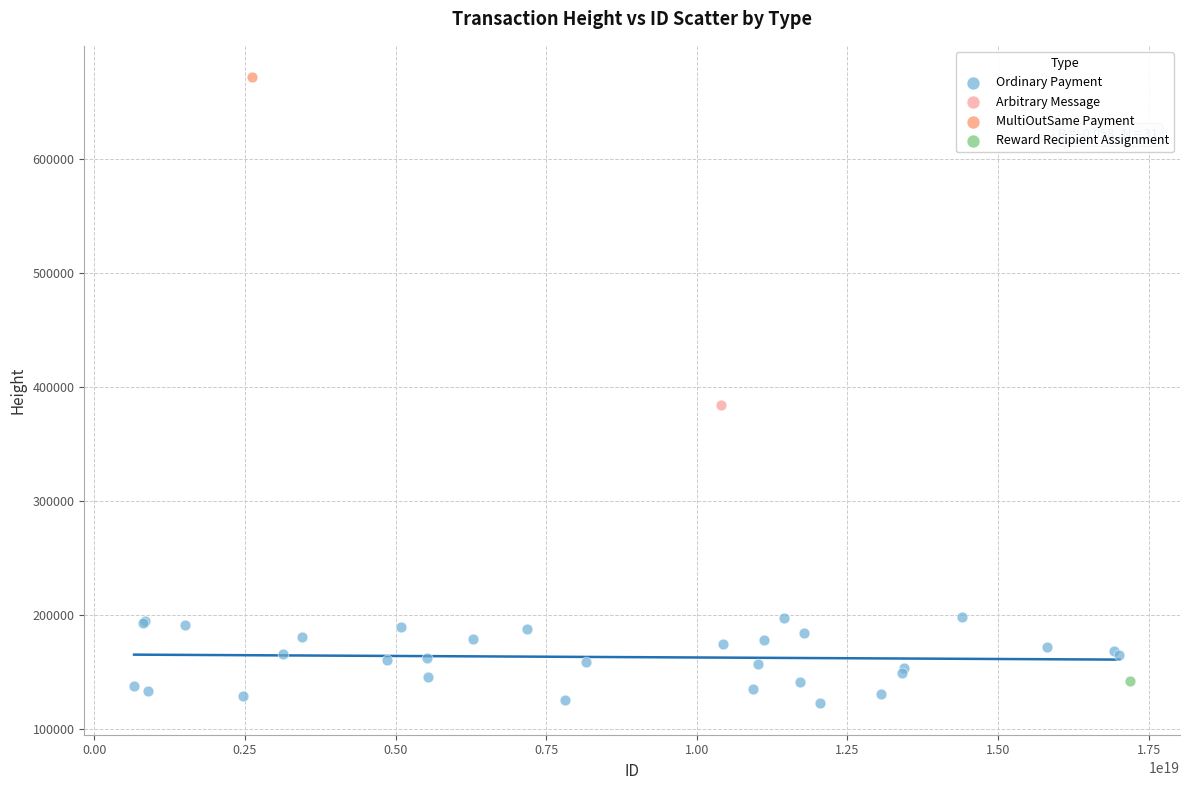

What are all the series names shown in the legend?

Ordinary Payment, Arbitrary Message, MultiOutSame Payment, Reward Recipient Assignment